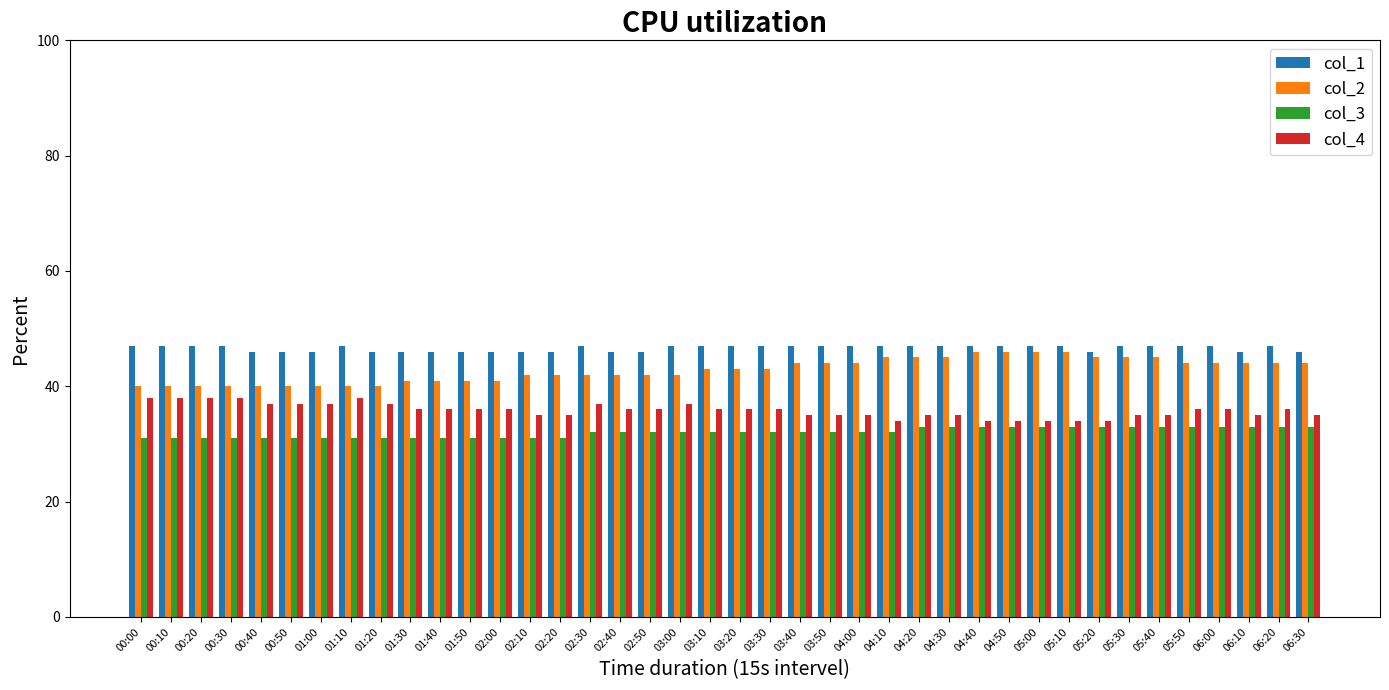

What is the sum of all col_2 values?

1711